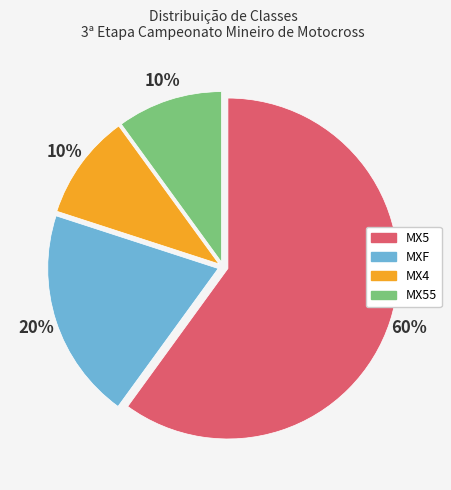

Which slice is the largest?

MX5